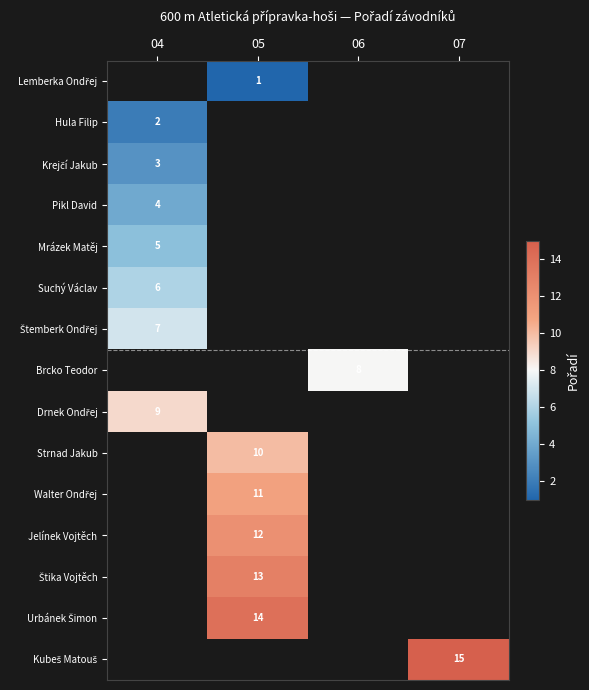

Where is Drnek Ondřej nearest to the value 9?

04